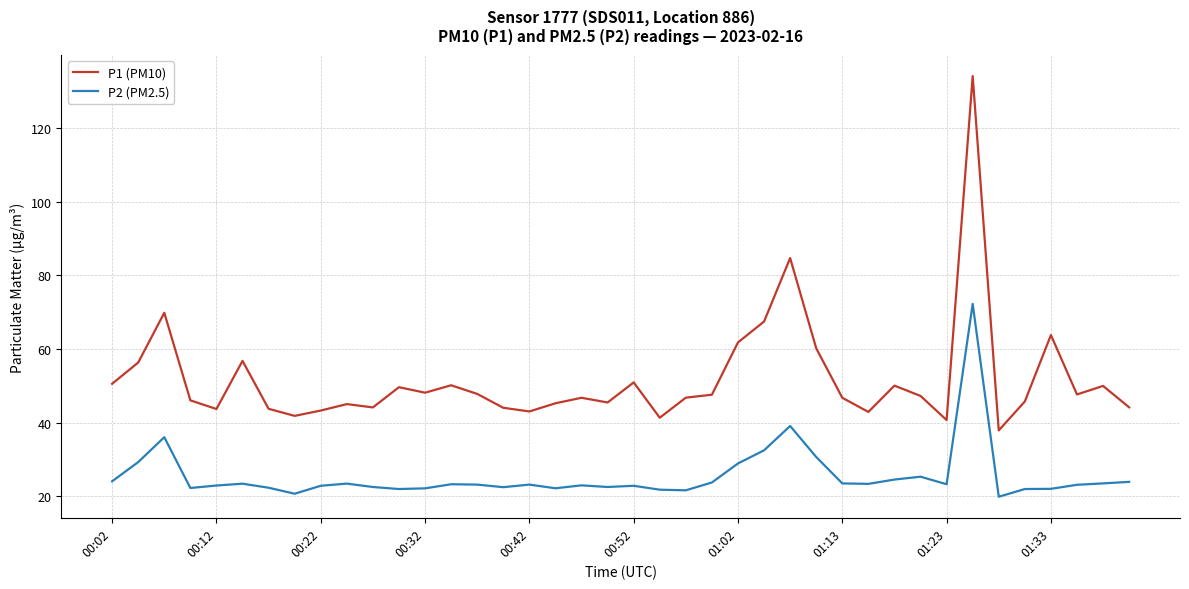

What are all the series names shown in the legend?

P1 (PM10), P2 (PM2.5)